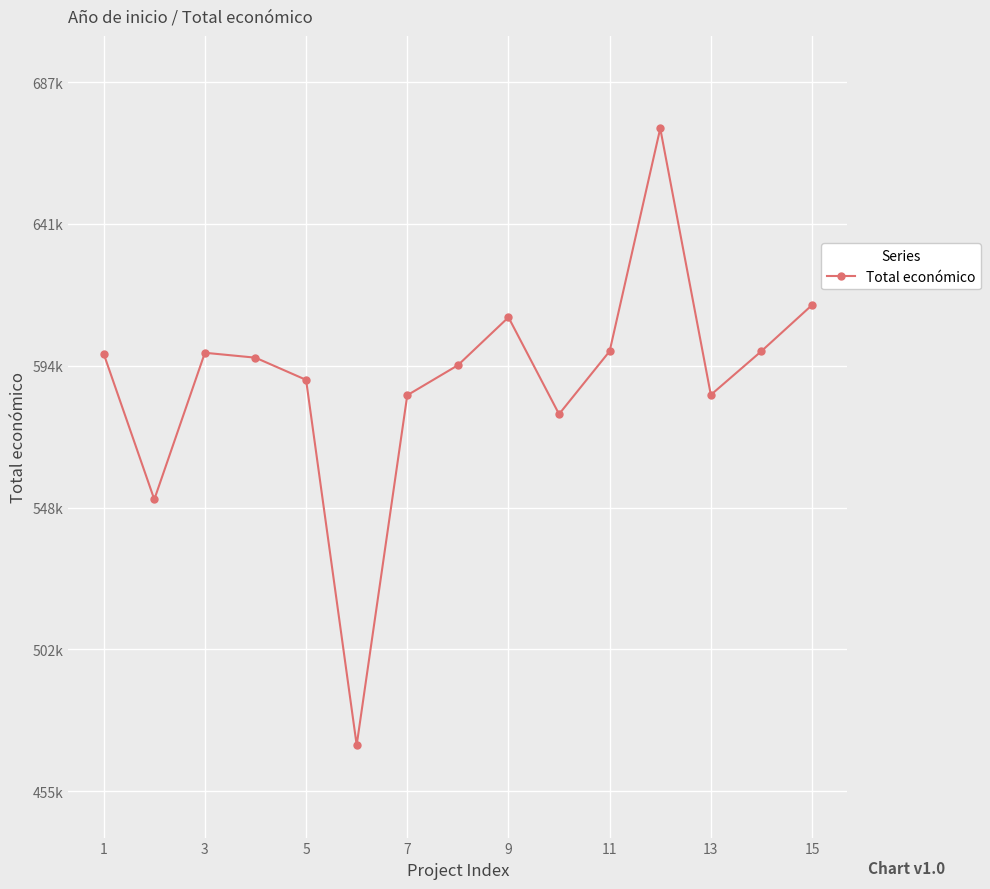

Is this an area chart (filled region under the line)?

No